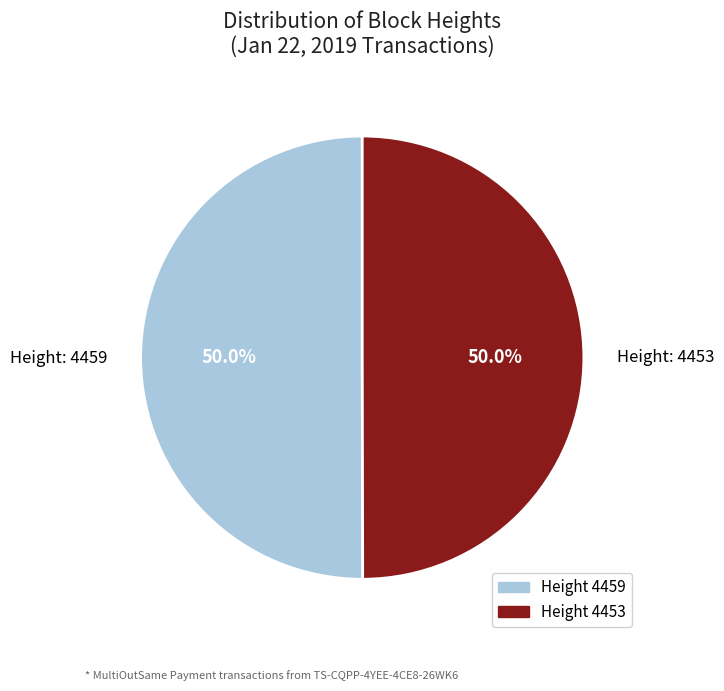

How much of the chart is everything except Height: 4459?

50.0%